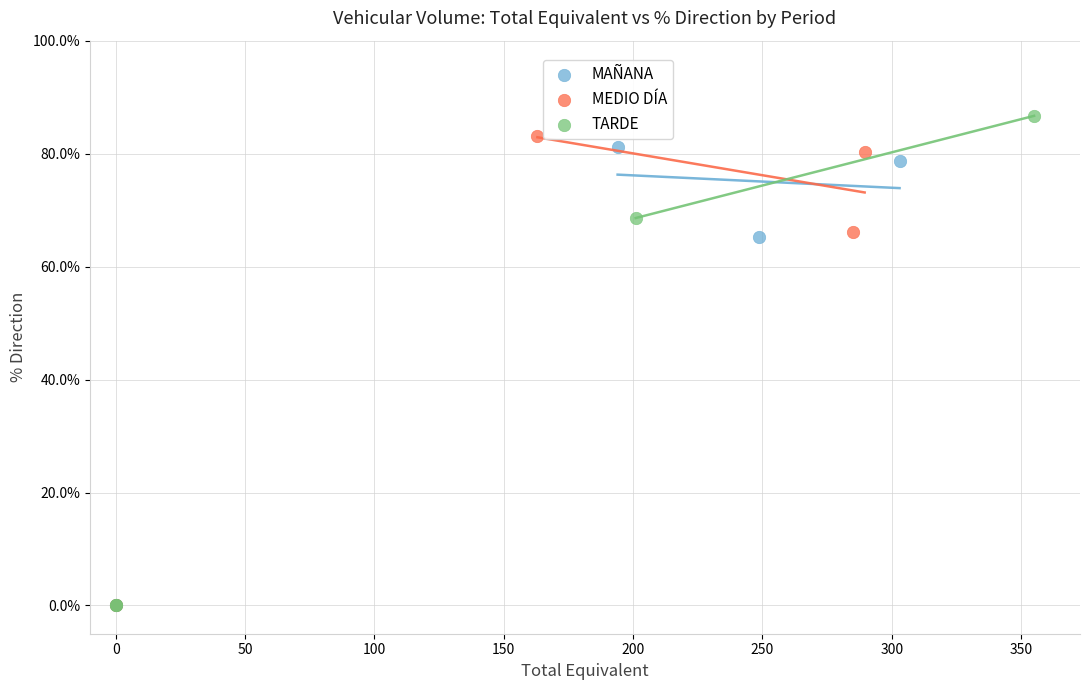

Which series has the widest spread of Y values?

TARDE